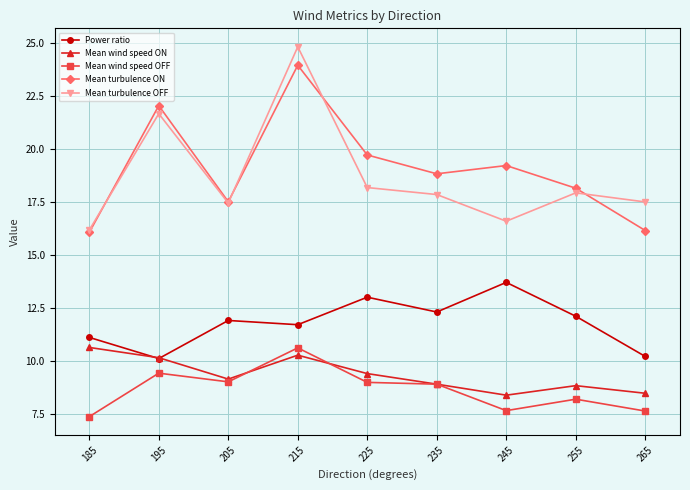

The Mean wind speed ON series shows 8.4 at 245. True or false?

True